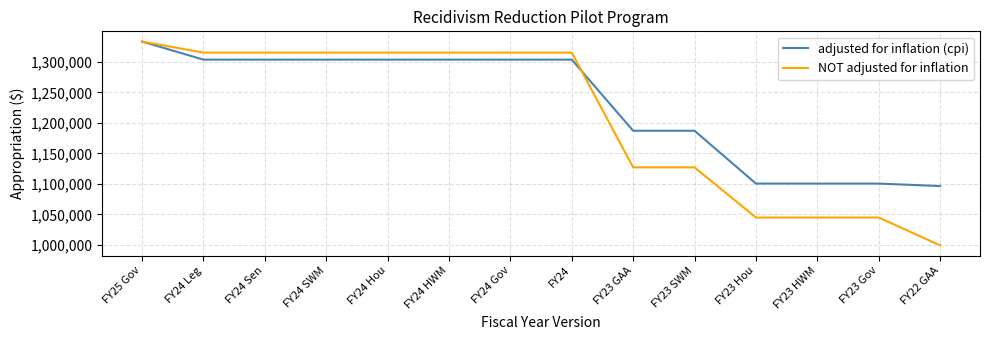

True or false: NOT adjusted for inflation and adjusted for inflation (cpi) intersect in this chart.

True